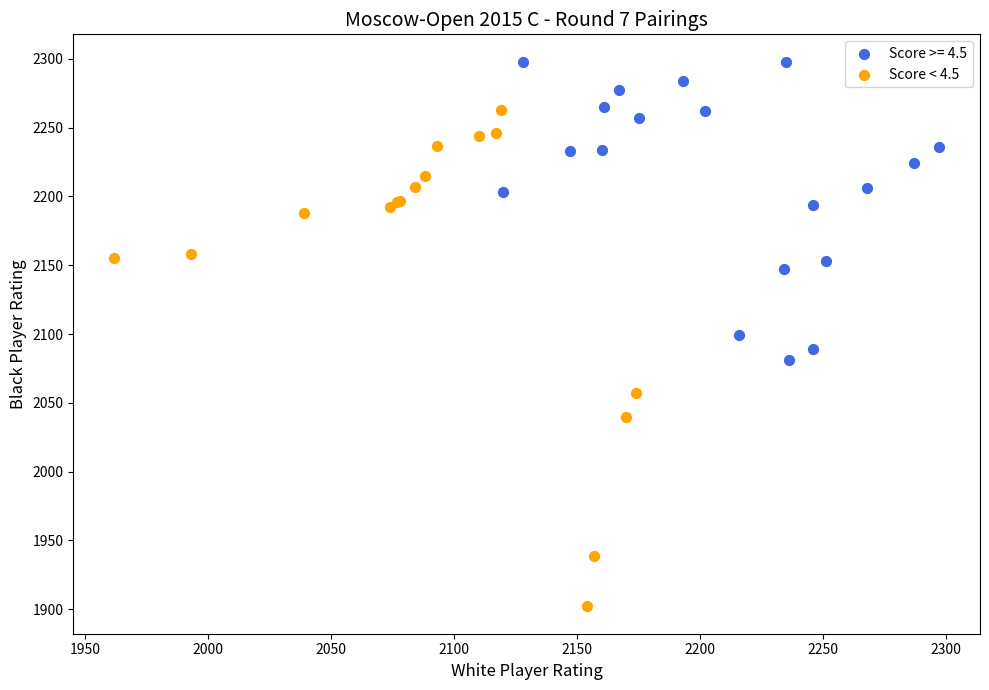

Which series has the widest spread of Y values?

Score < 4.5